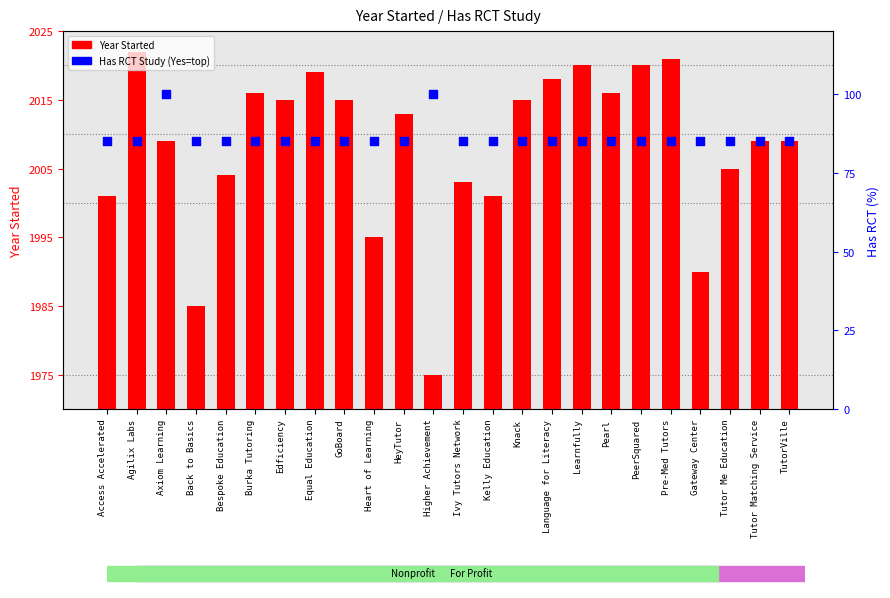

At which category is the sum across all series the highest?

Axiom Learning